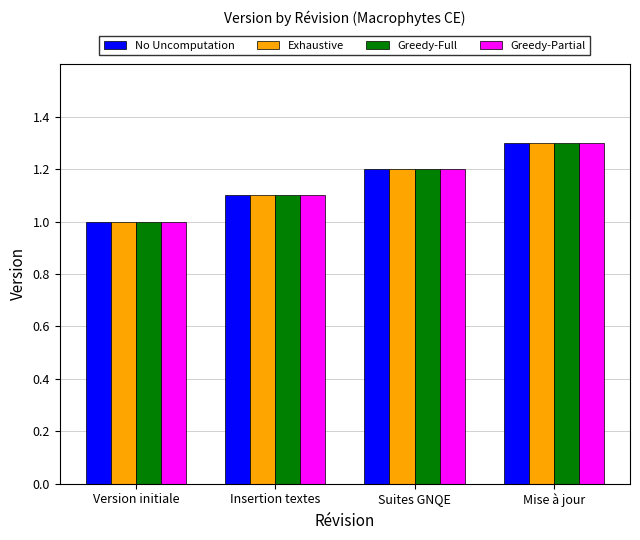

Reading left to right, list all the values displayed in this chart.

No Uncomputation: 1.0	1.1	1.2	1.3
Exhaustive: 1.0	1.1	1.2	1.3
Greedy-Full: 1.0	1.1	1.2	1.3
Greedy-Partial: 1.0	1.1	1.2	1.3